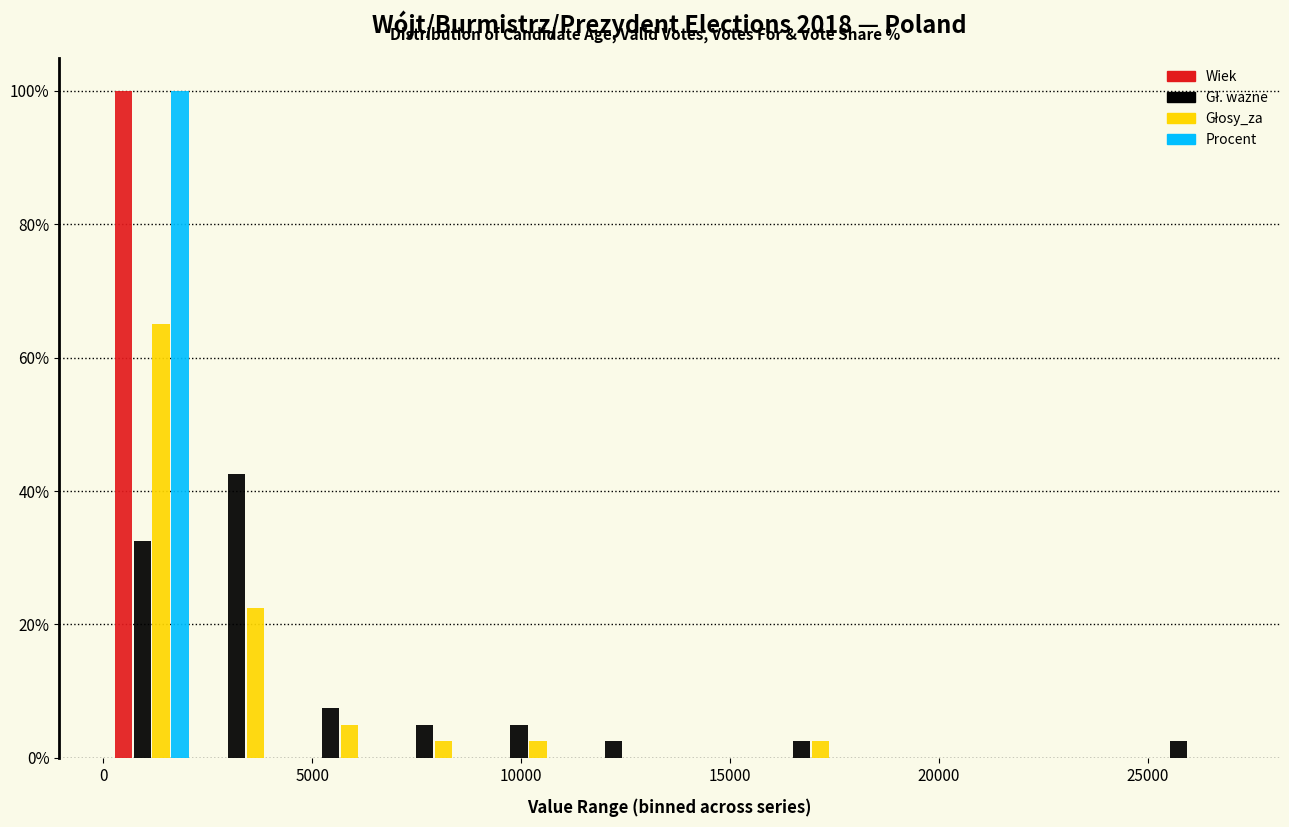

What is the height of the Procent bar covering 0 to 2500 on the x-axis? Neither the bar edges nor the heights are printed on the chart, so give them approximately, as read against the axes.

100